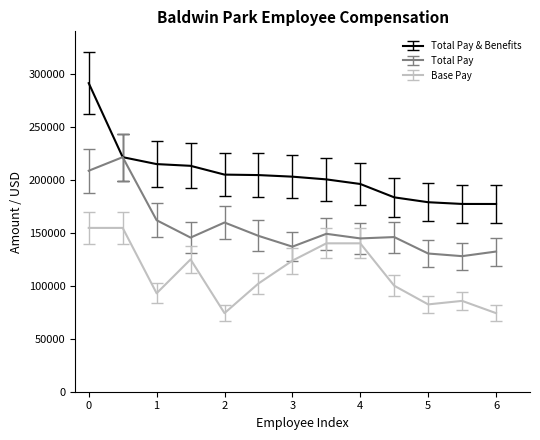

Which series has the widest spread of values?

Total Pay & Benefits